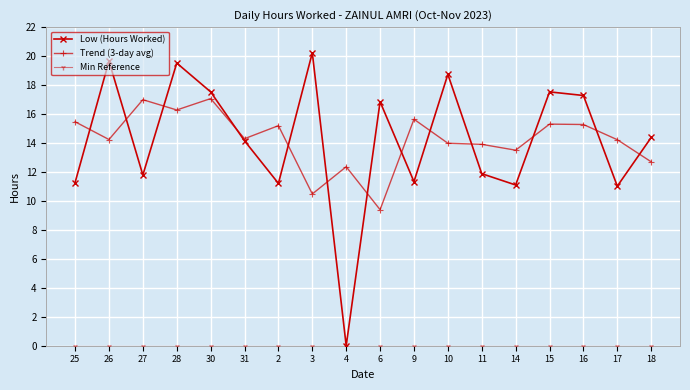

What is the value of the Trend (3-day avg) point at the 13th from the left?

13.9